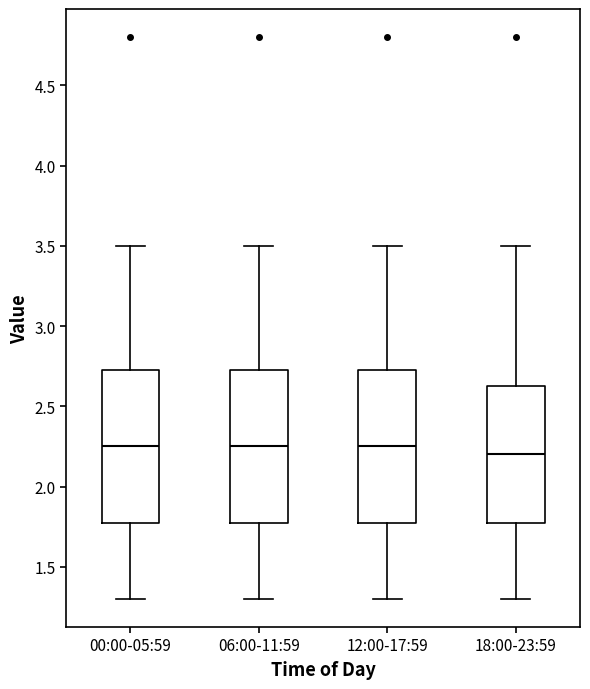

Reading left to right, transcribe this box plot: for each box, give where its median line is, the range the box spans, and where its two whiskers end, as read against the y-axis. The values are not printed on the chart, so give them approximately, as read against the axis.

00:00-05:59: median 2.25, box 1.80 to 2.75, whiskers 1.30 to 3.50
06:00-11:59: median 2.25, box 1.80 to 2.75, whiskers 1.30 to 3.50
12:00-17:59: median 2.25, box 1.80 to 2.75, whiskers 1.30 to 3.50
18:00-23:59: median 2.20, box 1.80 to 2.65, whiskers 1.30 to 3.50